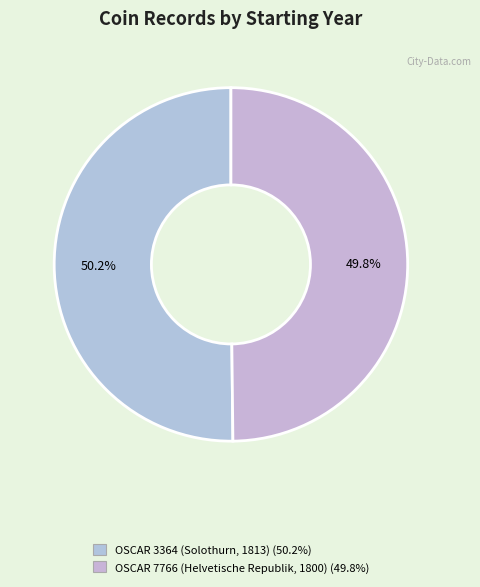

How many segments does this pie chart have?

2